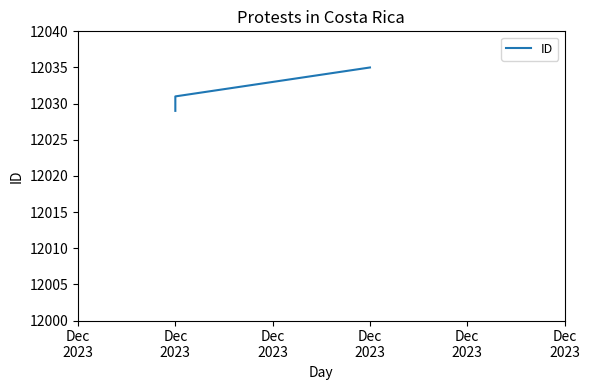

What is the average value?

12032